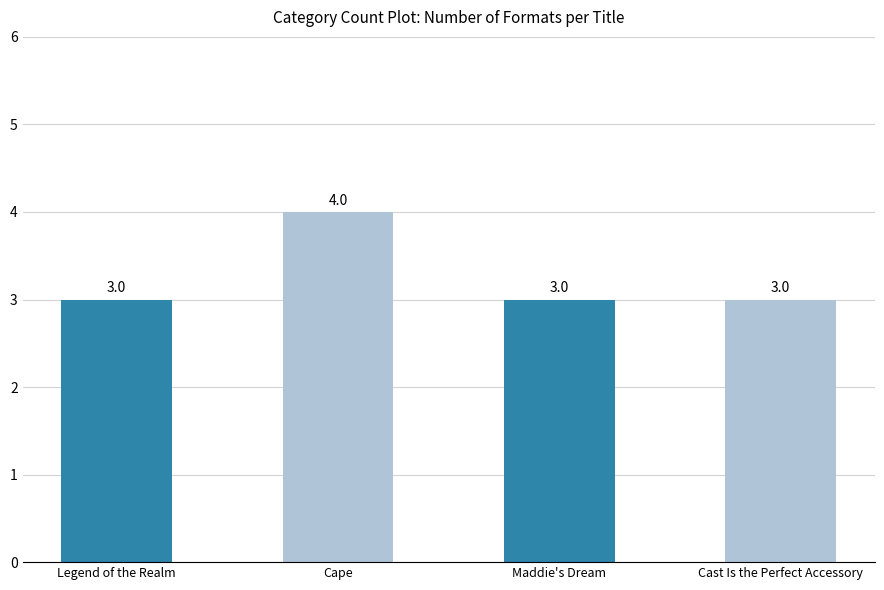

What is the change in value from Legend of the Realm to Cape?

+1